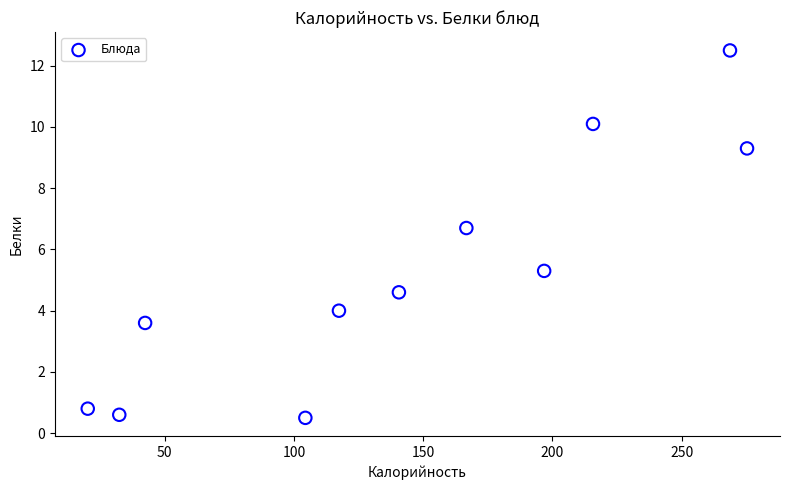

What is the range of Y values (max minus min)?

12.0